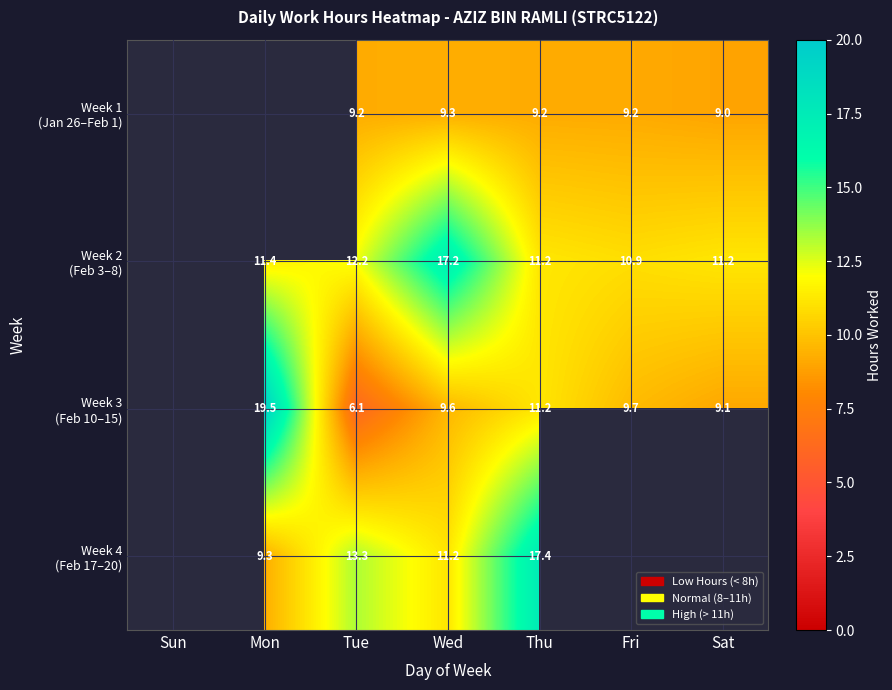

What is the spread (max minus min) of values at Thu?

8.2